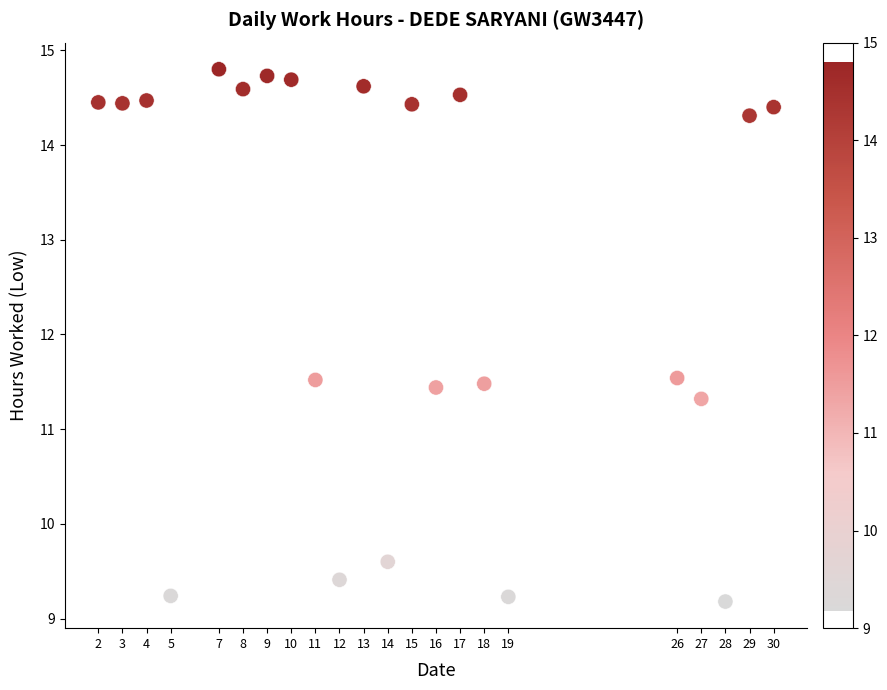

What is the range of X values (max minus min)?

28.0